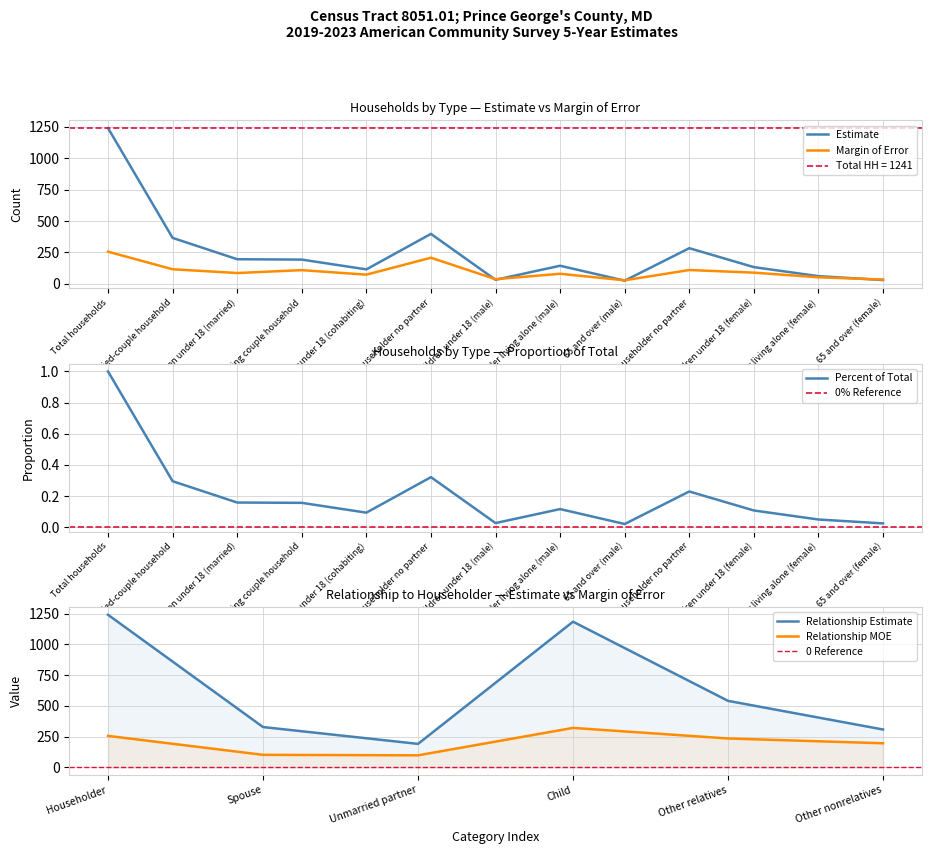

Which category has the lowest value in the Estimate series?

65 and over (male)